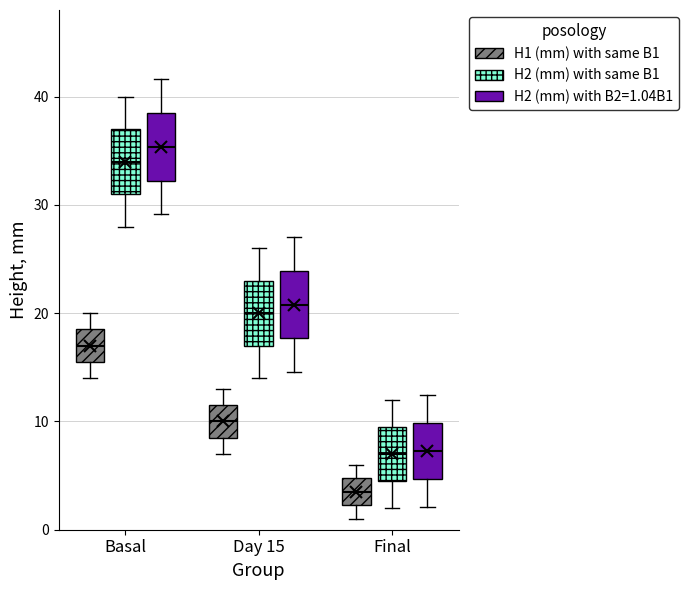

Reading left to right, transcribe this box plot: for each box, give where its median line is, the range the box spans, and where its two whiskers end, as read against the y-axis. The values are not printed on the chart, so give them approximately, as read against the axis.

Basal (H1 (mm) with same B1): median 17, box 16 to 19, whiskers 14 to 20
Basal (H2 (mm) with same B1): median 34, box 31 to 37, whiskers 28 to 40
Basal (H2 (mm) with B2=1.04B1): median 35, box 32 to 38, whiskers 29 to 42
Day 15 (H1 (mm) with same B1): median 10, box 9 to 12, whiskers 7 to 13
Day 15 (H2 (mm) with same B1): median 20, box 17 to 23, whiskers 14 to 26
Day 15 (H2 (mm) with B2=1.04B1): median 21, box 18 to 24, whiskers 15 to 27
Final (H1 (mm) with same B1): median 4, box 2 to 5, whiskers 1 to 6
Final (H2 (mm) with same B1): median 7, box 5 to 10, whiskers 2 to 12
Final (H2 (mm) with B2=1.04B1): median 7, box 5 to 10, whiskers 2 to 12